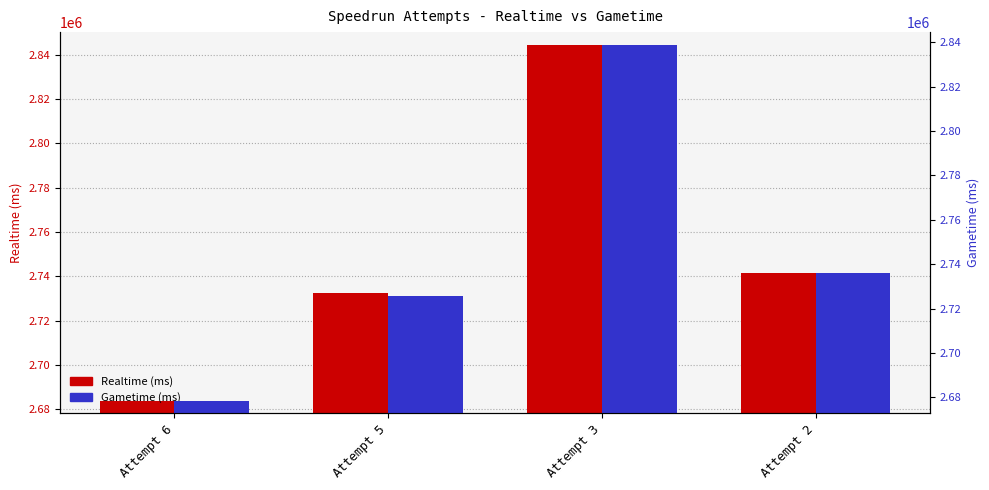

Rank the series at Attempt 3 from lowest to highest value.

Gametime (ms), Realtime (ms)